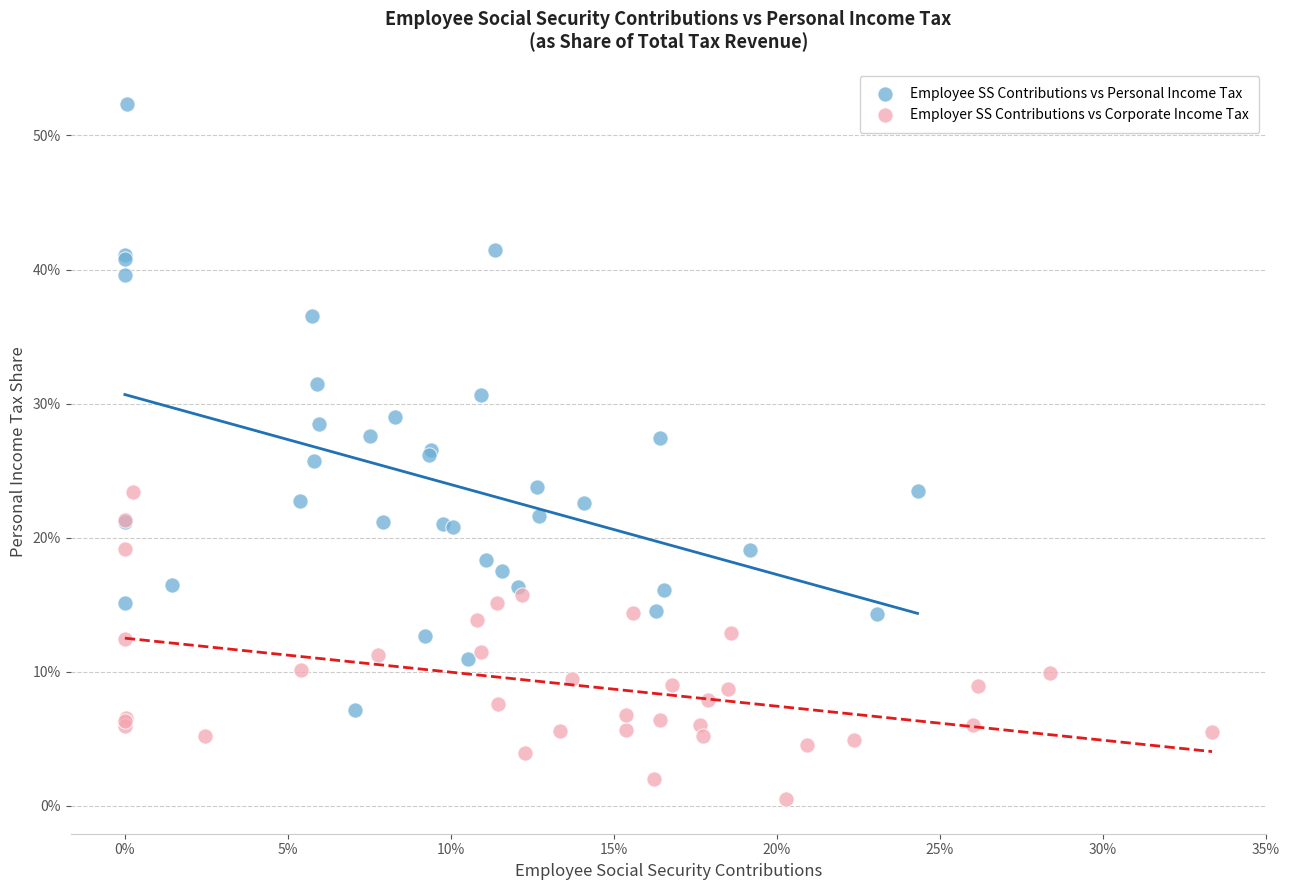

Which series contains the highest Y value?

Employee SS Contributions vs Personal Income Tax